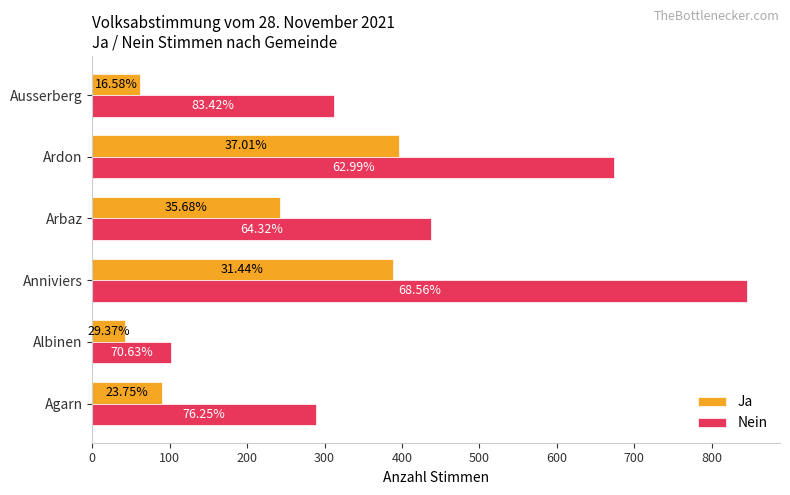

What are all the series names shown in the legend?

Ja, Nein